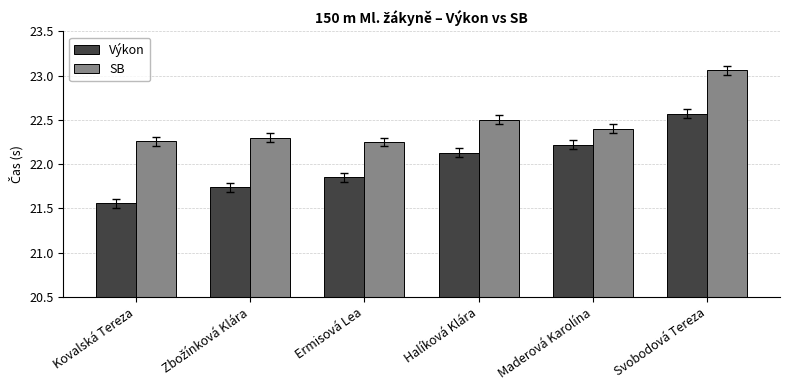

Where does the Výkon series first go above 22?

Halíková Klára